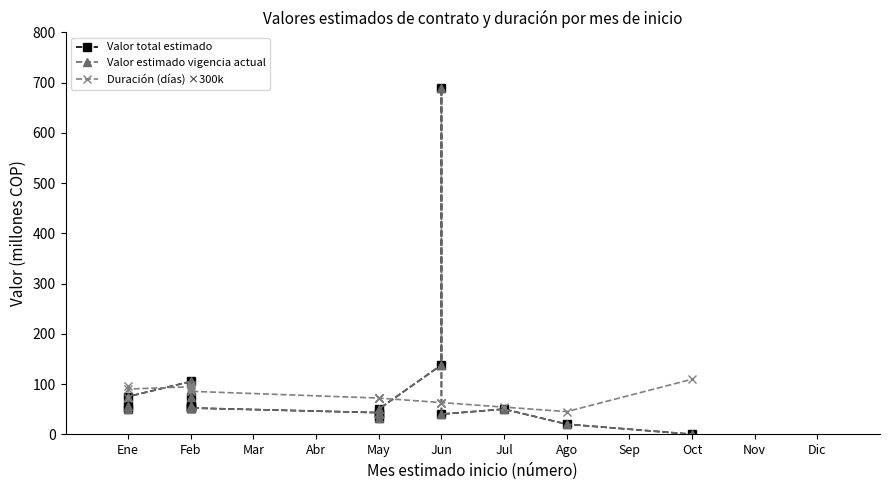

Rank the series by their maximum value, from highest to lowest.

Valor total estimado, Valor estimado vigencia actual, Duración (días) ×300k